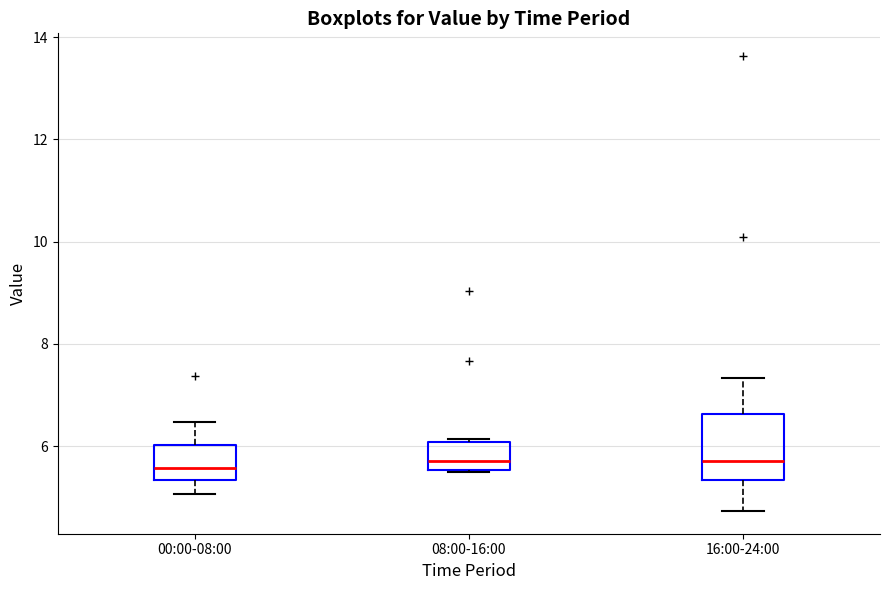

Reading left to right, transcribe this box plot: for each box, give where its median line is, the range the box spans, and where its two whiskers end, as read against the y-axis. The values are not printed on the chart, so give them approximately, as read against the axis.

00:00-08:00: median 5.6, box 5.4 to 6.0, whiskers 5.0 to 6.4
08:00-16:00: median 5.8, box 5.6 to 6.0, whiskers 5.6 to 6.2
16:00-24:00: median 5.8, box 5.4 to 6.6, whiskers 4.8 to 7.4